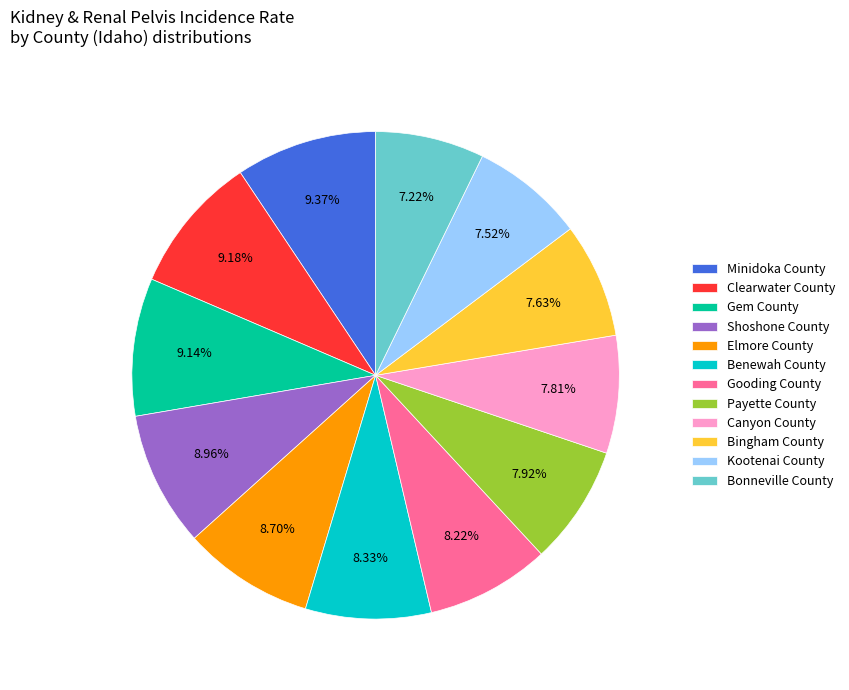

Is Shoshone County the majority of the pie?

No